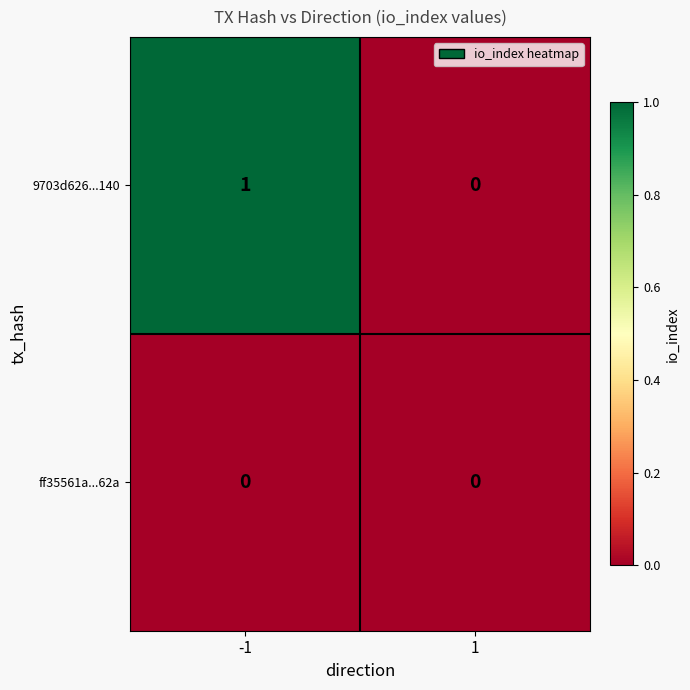

Rank the series by their average value, from lowest to highest.

ff35561a...62a, 9703d626...140